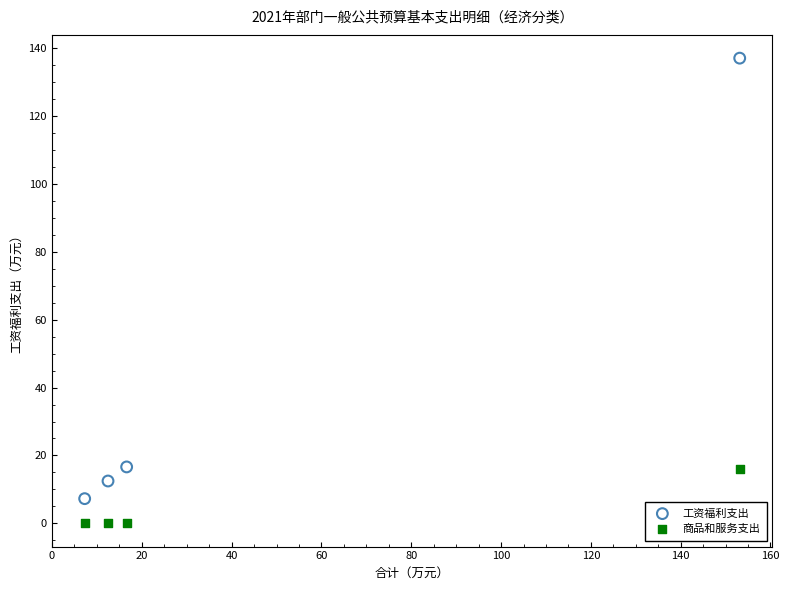

Which series has the widest spread of Y values?

工资福利支出